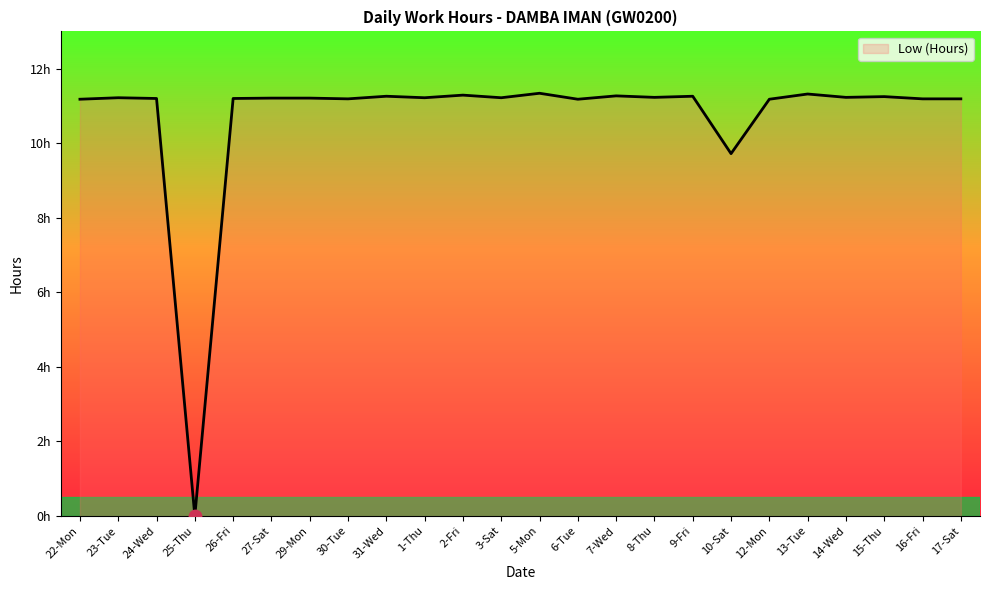

What is the ratio of the value at 27-Sat to the value at 26-Fri?

1.0